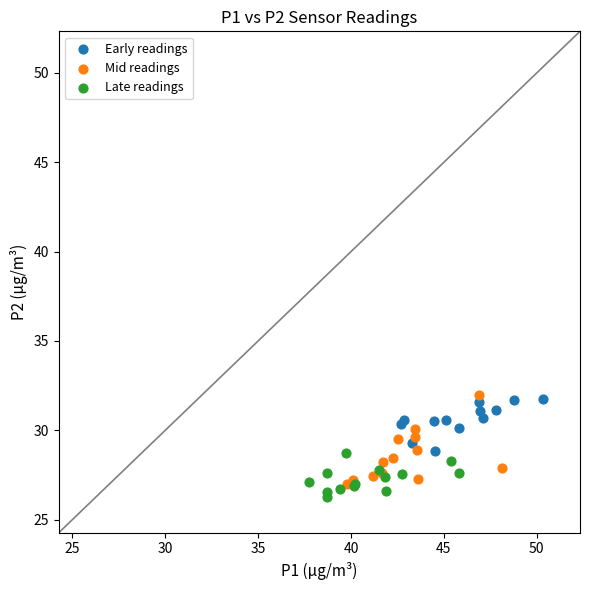

Which series has the largest Y range (max minus min)?

Mid readings